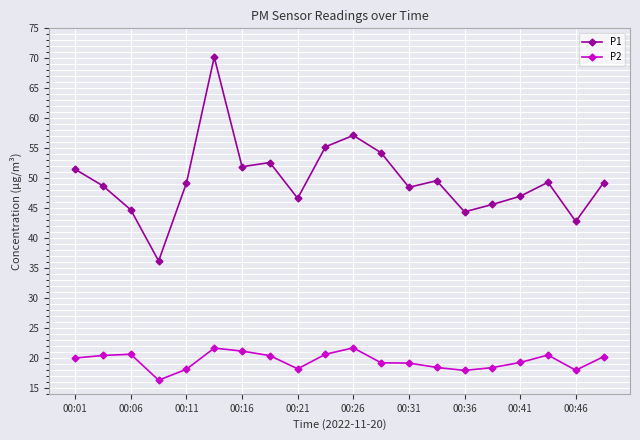

Which series has the largest total across all categories?

P1